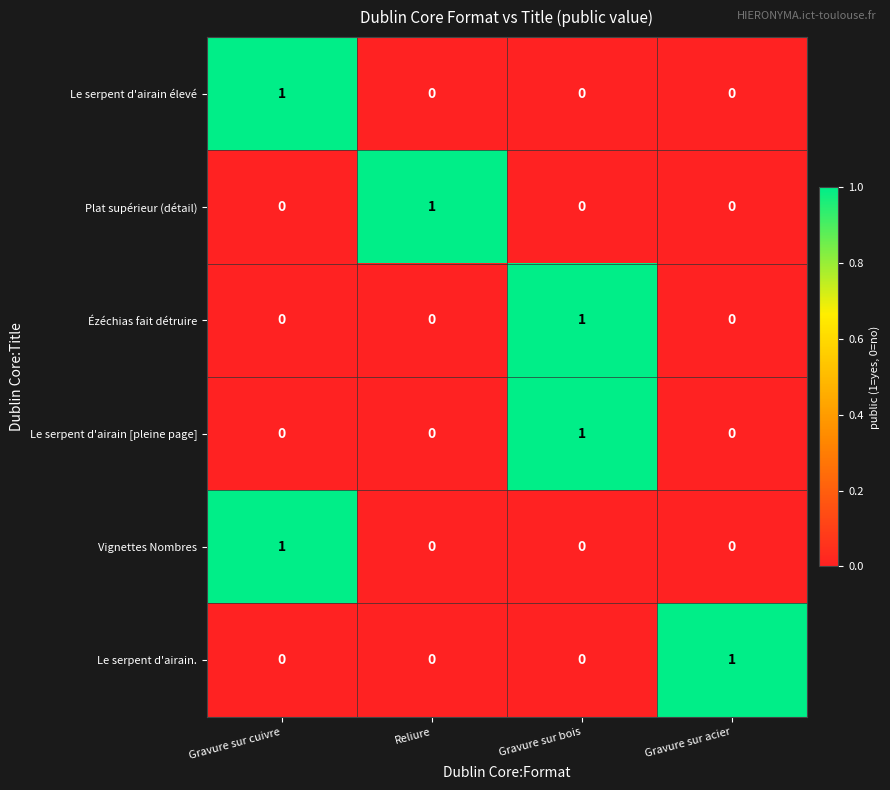

Count the Vignettes Nombres values in the range 0 to 1.

4